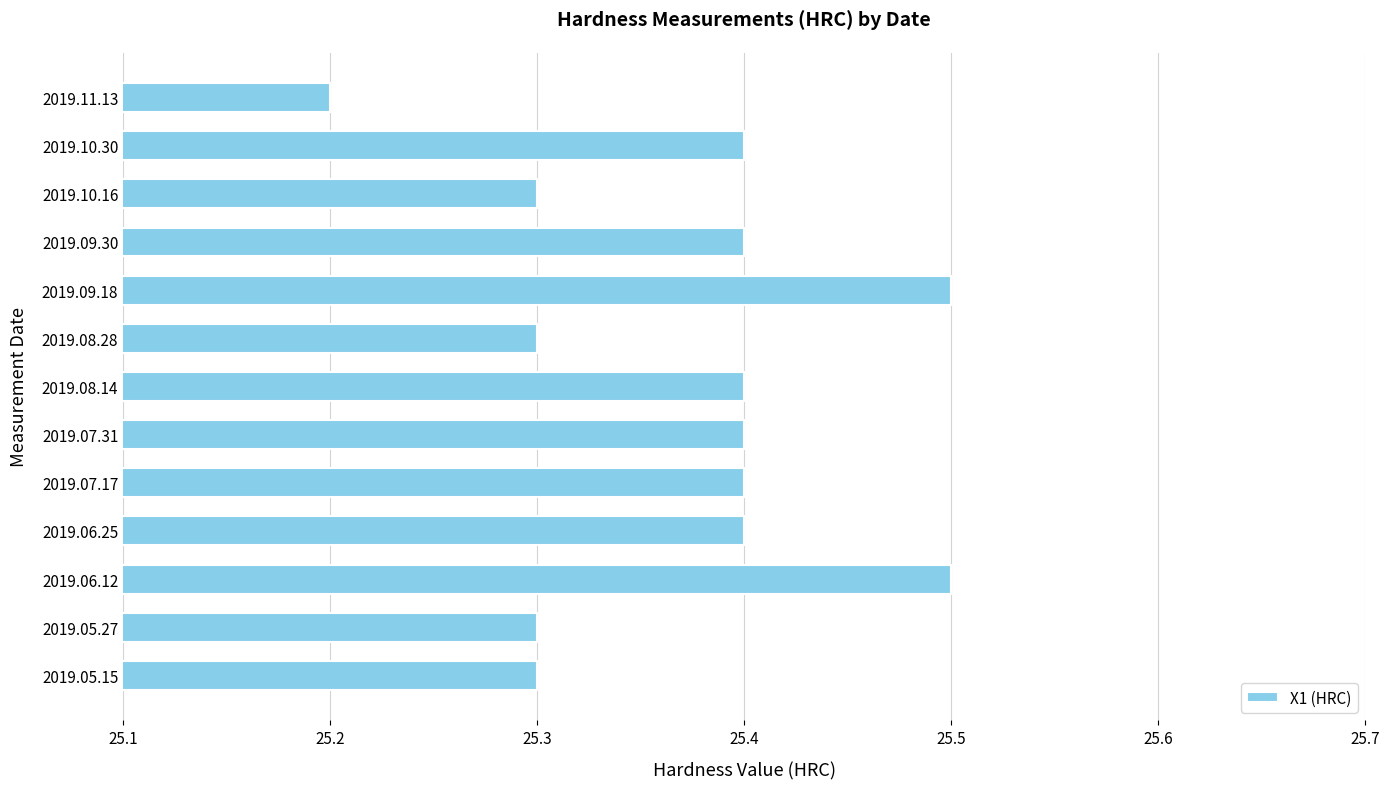

What is the sum of all values?

329.8